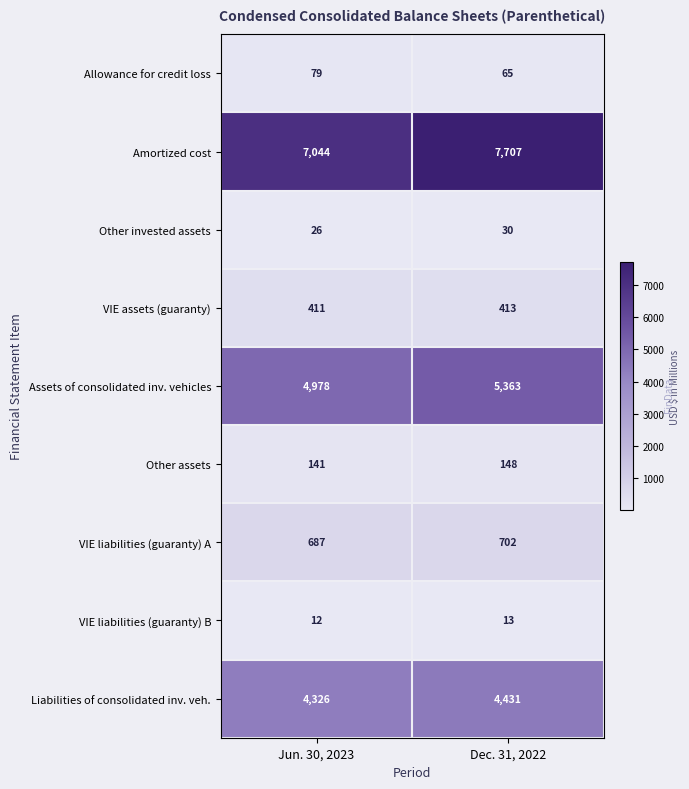

What is the approximate value of Allowance for credit loss at Dec. 31, 2022?

65